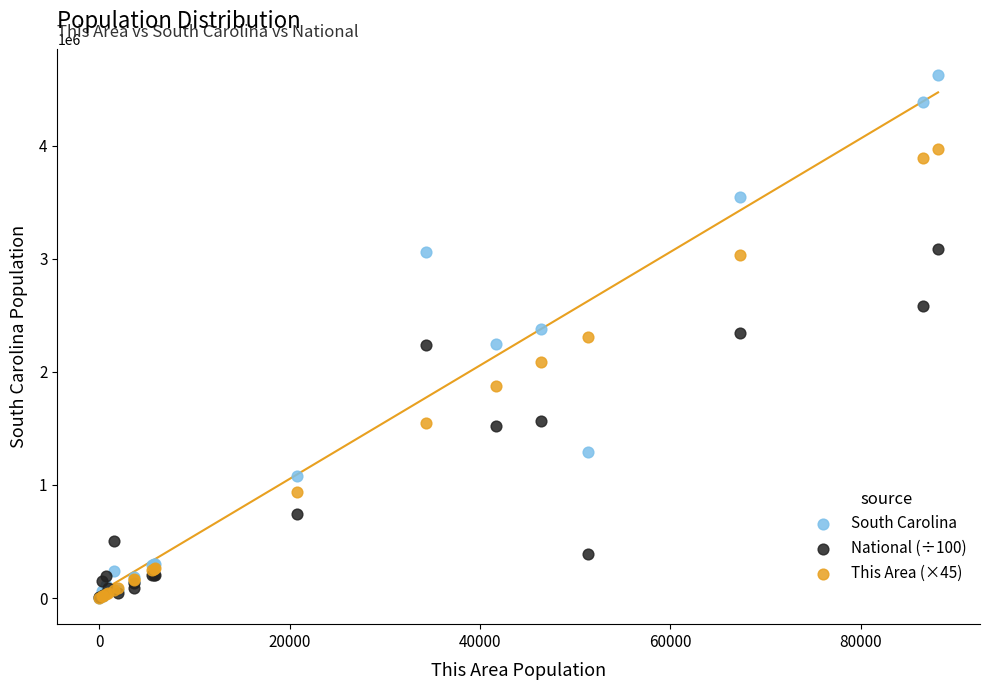

Which series contains the highest Y value?

South Carolina